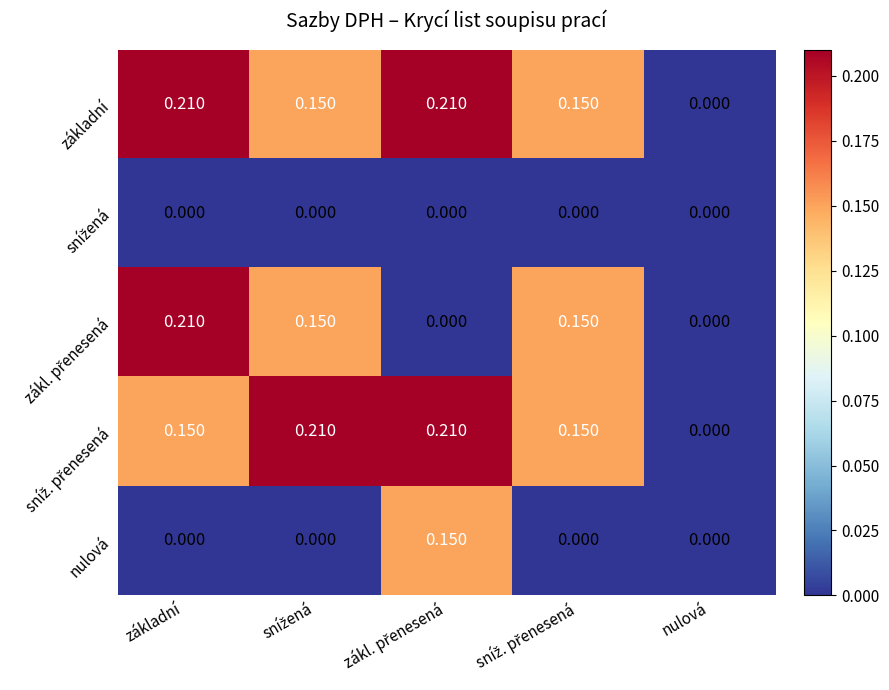

At which label is základní closest to 0?

nulová